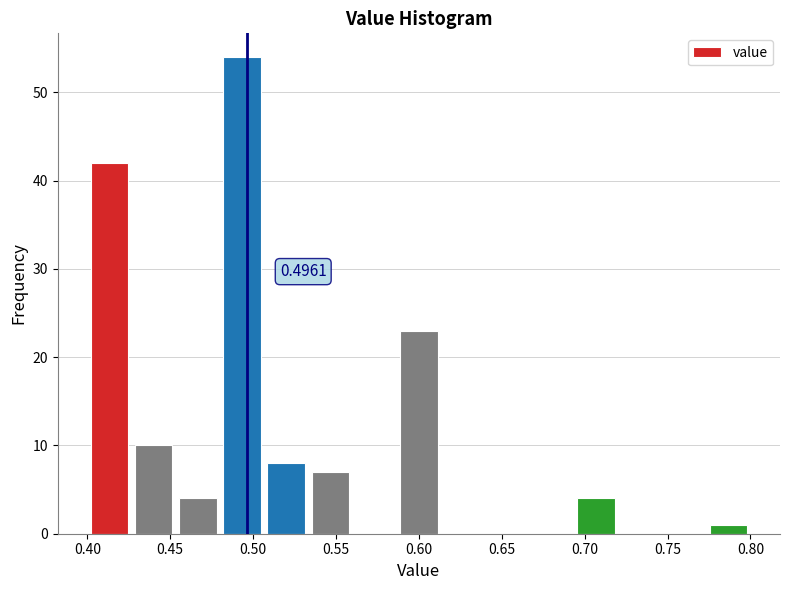

Over which range of the x-axis is the bar tallest?

0.480 to 0.505